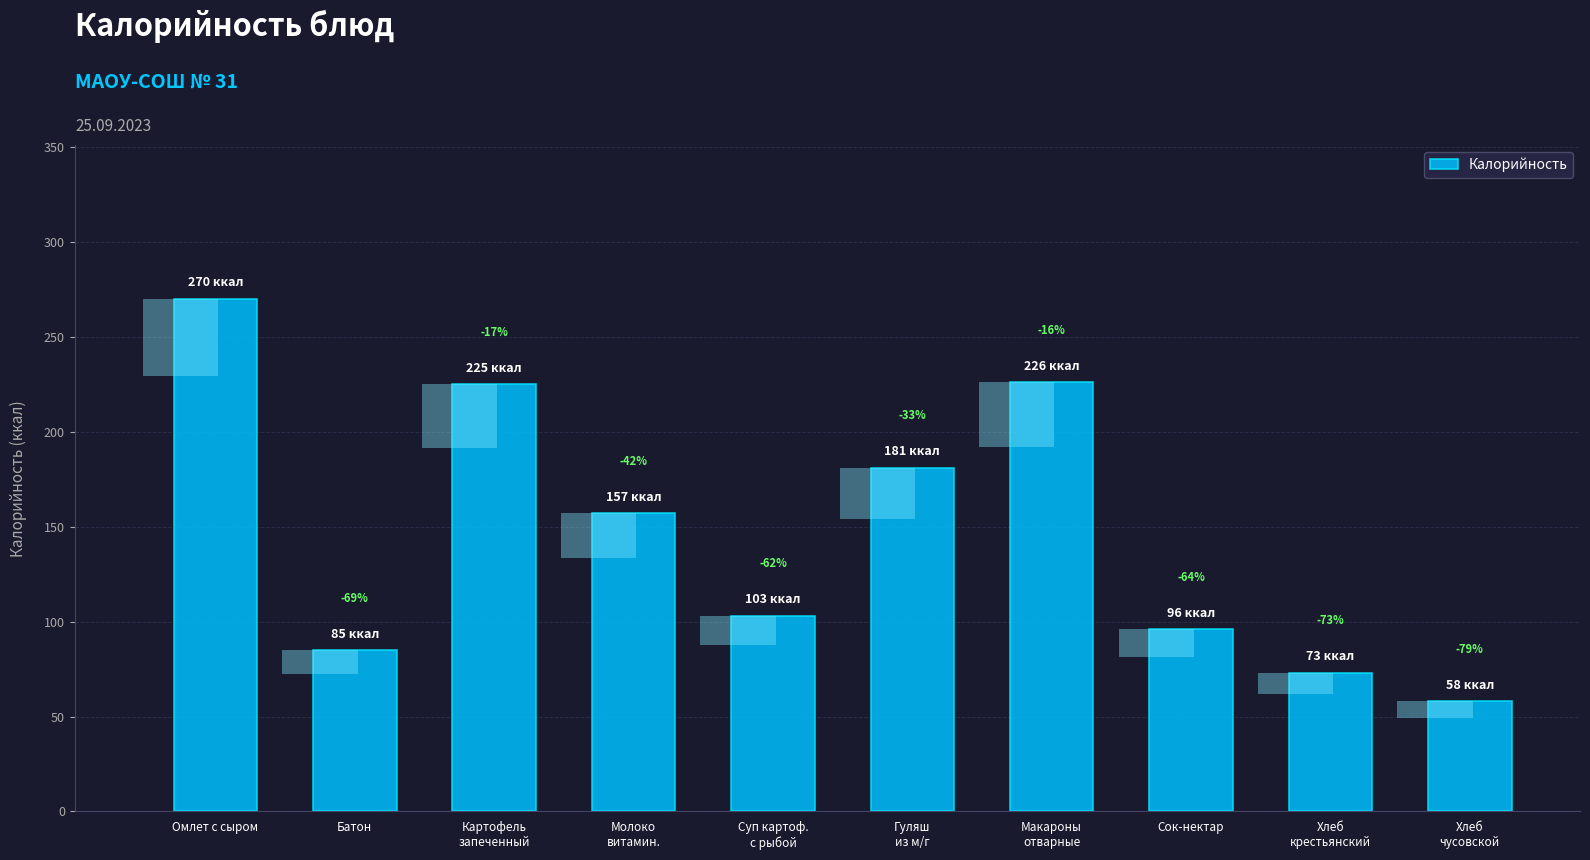

What is the label of the 7th bar from the right?

Молоко
витамин.